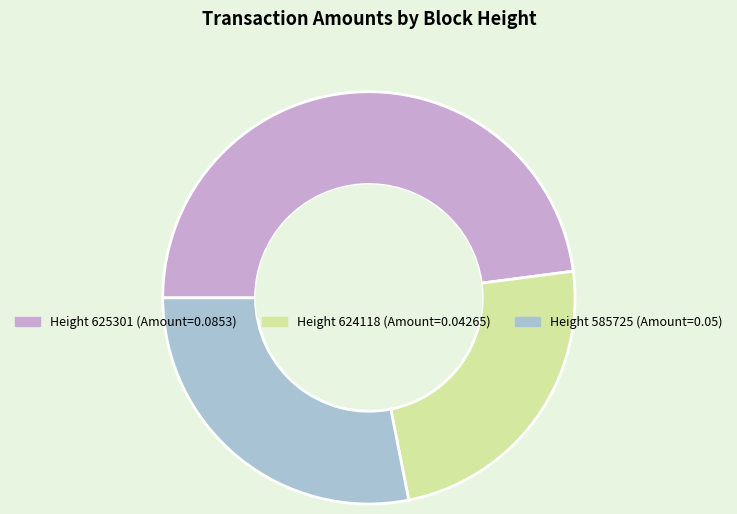

Which slice is the largest?

Height 625301 (Amount=0.0853)